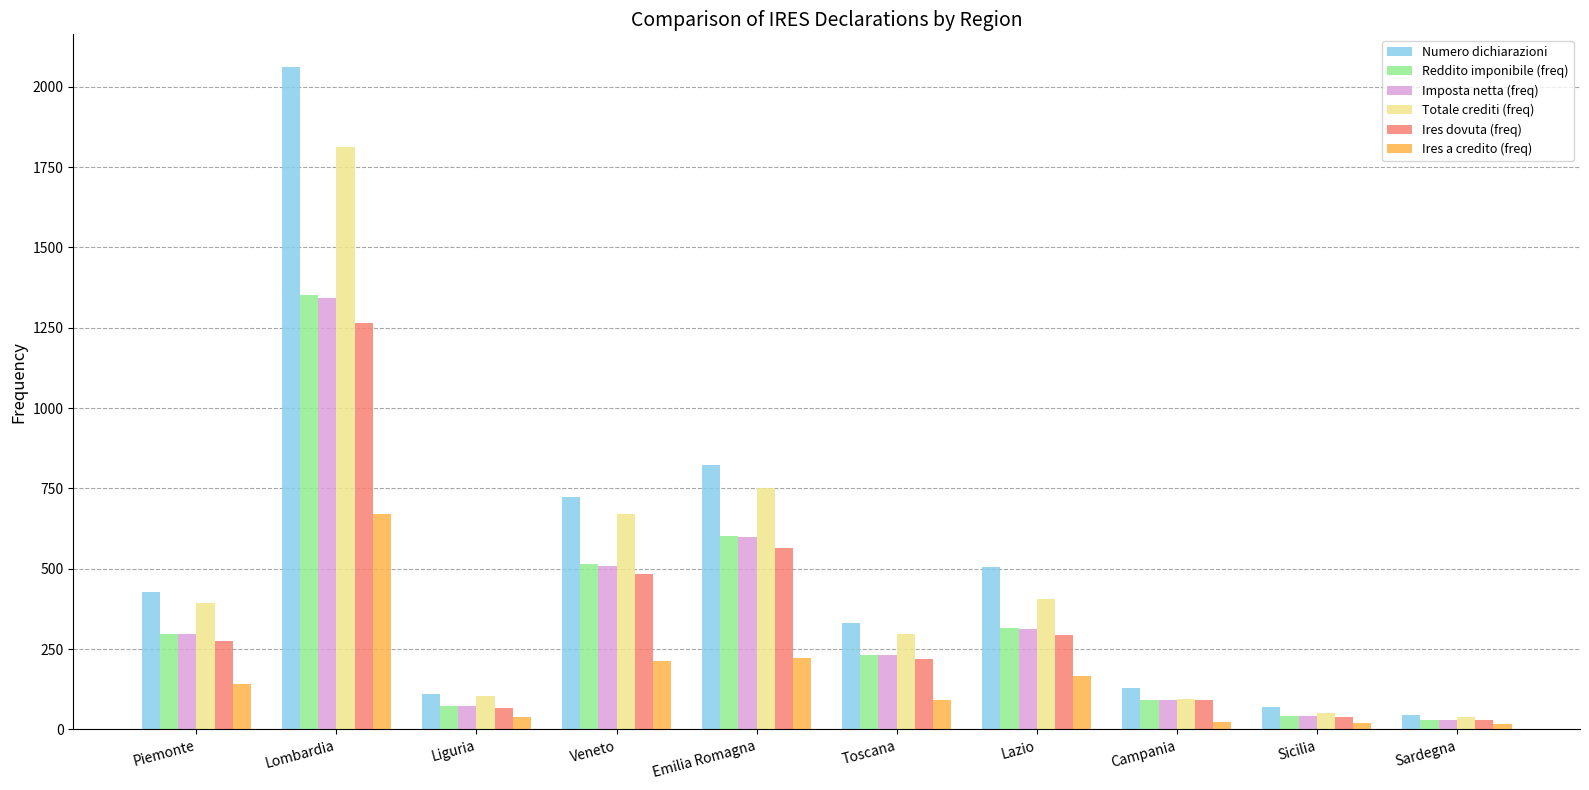

Count the number of data series in this chart.

6